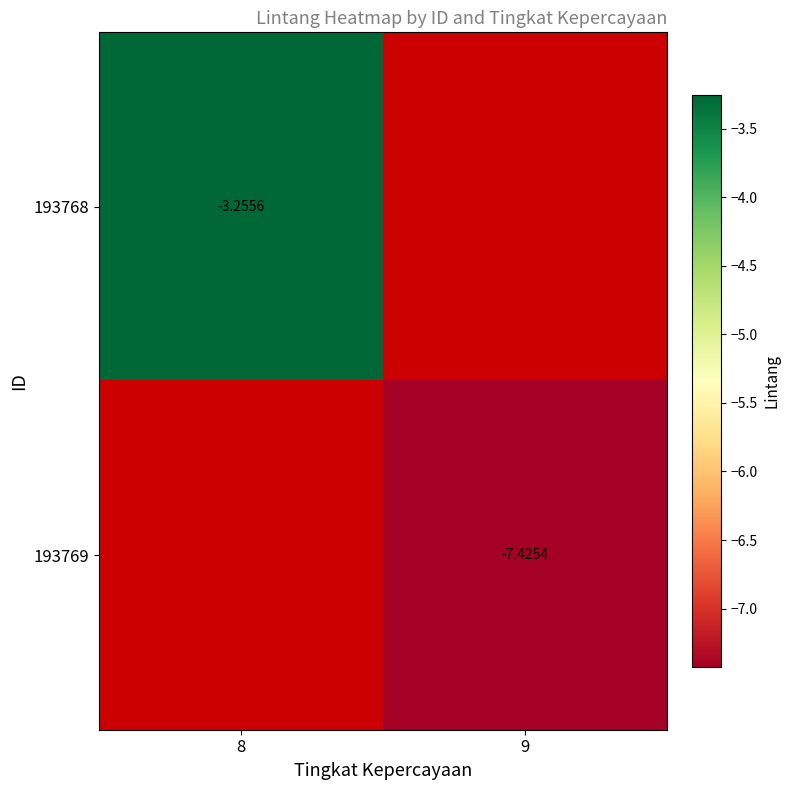

Is the value of 193768 at 8 greater than the value of 193769 at 9?

Yes